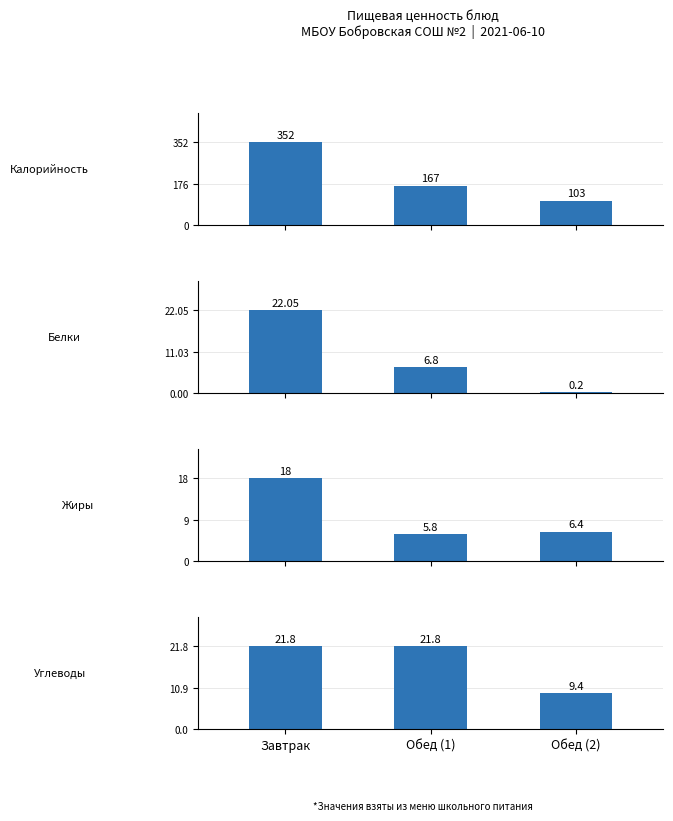

The Углеводы series shows 13.3 at Завтрак. True or false?

False